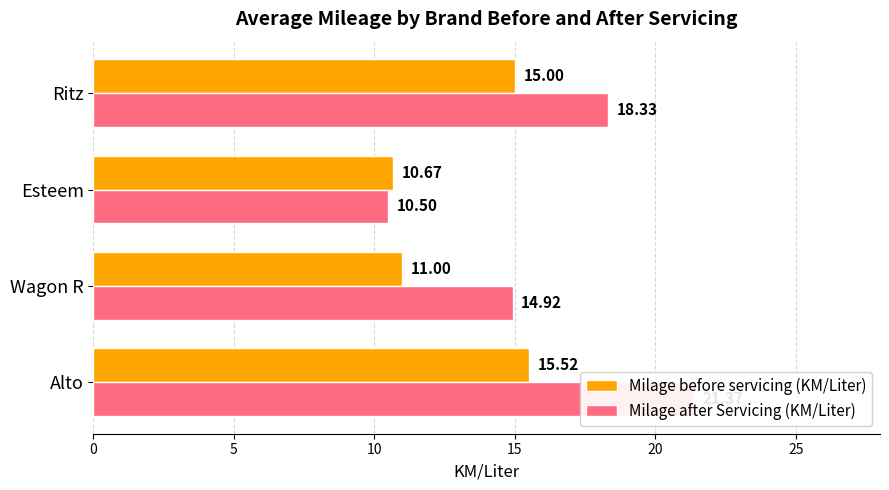

Which series has the largest total across all categories?

Milage after Servicing (KM/Liter)